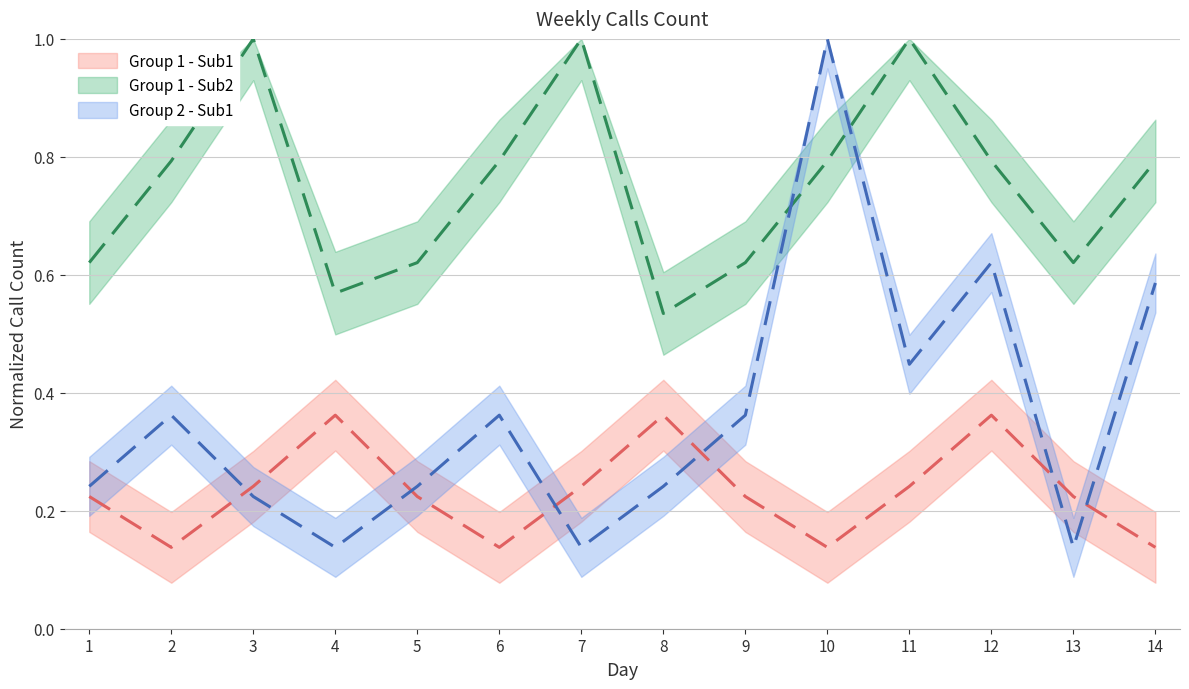

Which series has the largest total across all categories?

Group 1 - Sub2